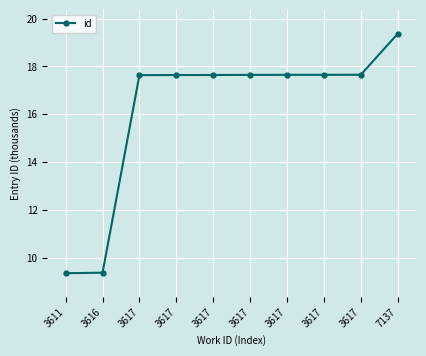

Reading left to right, extract all data points from this chart.

3611=9.4	3616=9.4	3617=17.6	3617=17.6	3617=17.6	3617=17.6	3617=17.7	3617=17.7	3617=17.7	7137=19.4